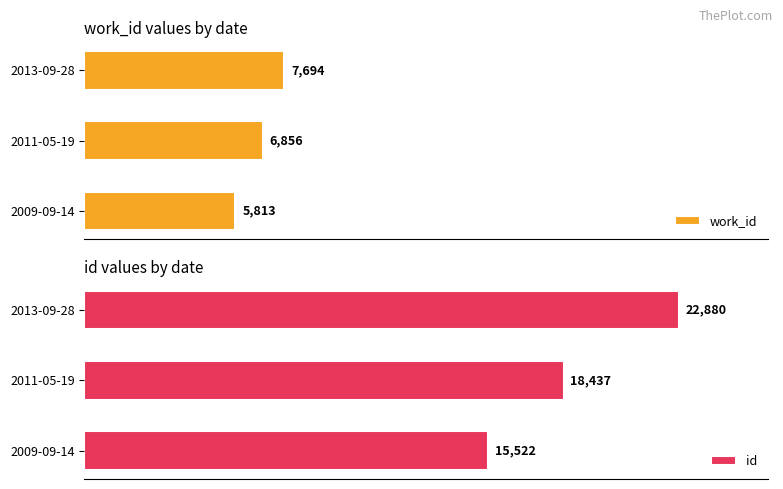

At which label does work_id reach its minimum?

2009-09-14